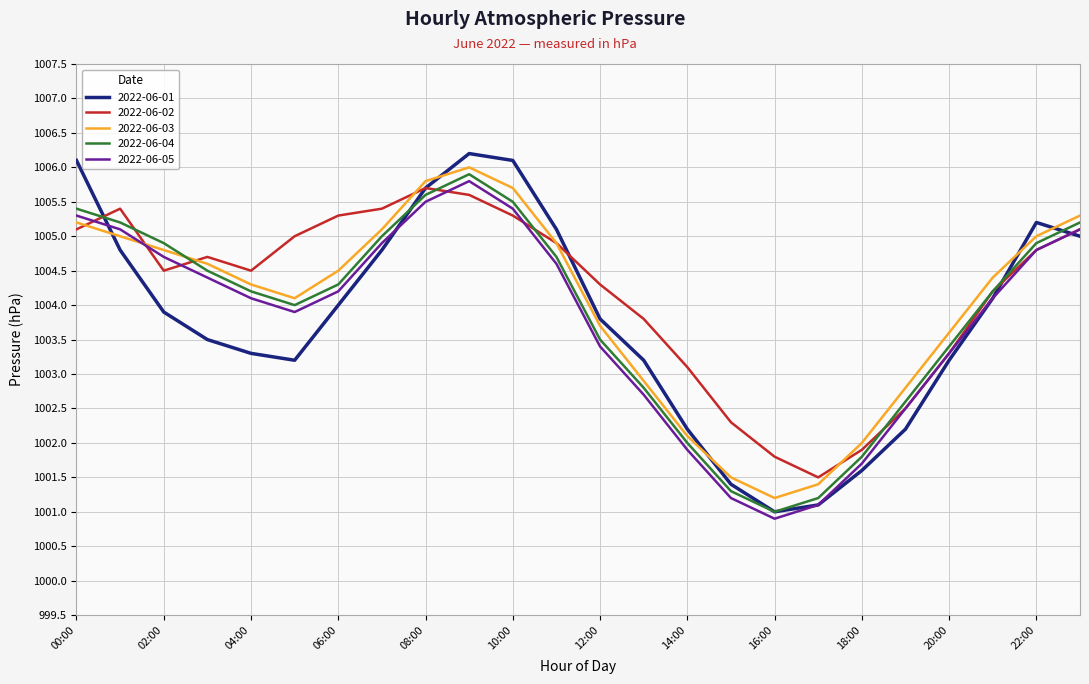

In 2022-06-02, how many points are higher than both neighbors (excluding endpoints)?

3